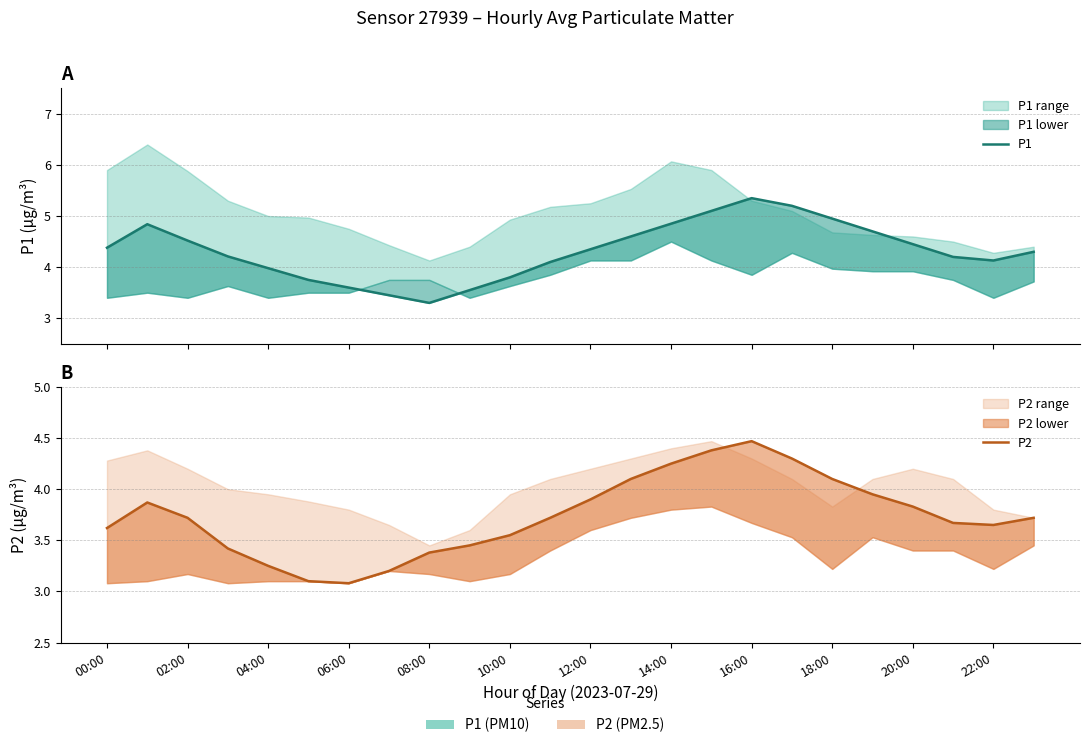

What is the value of the P2 point at the 2nd from the left?

3.9